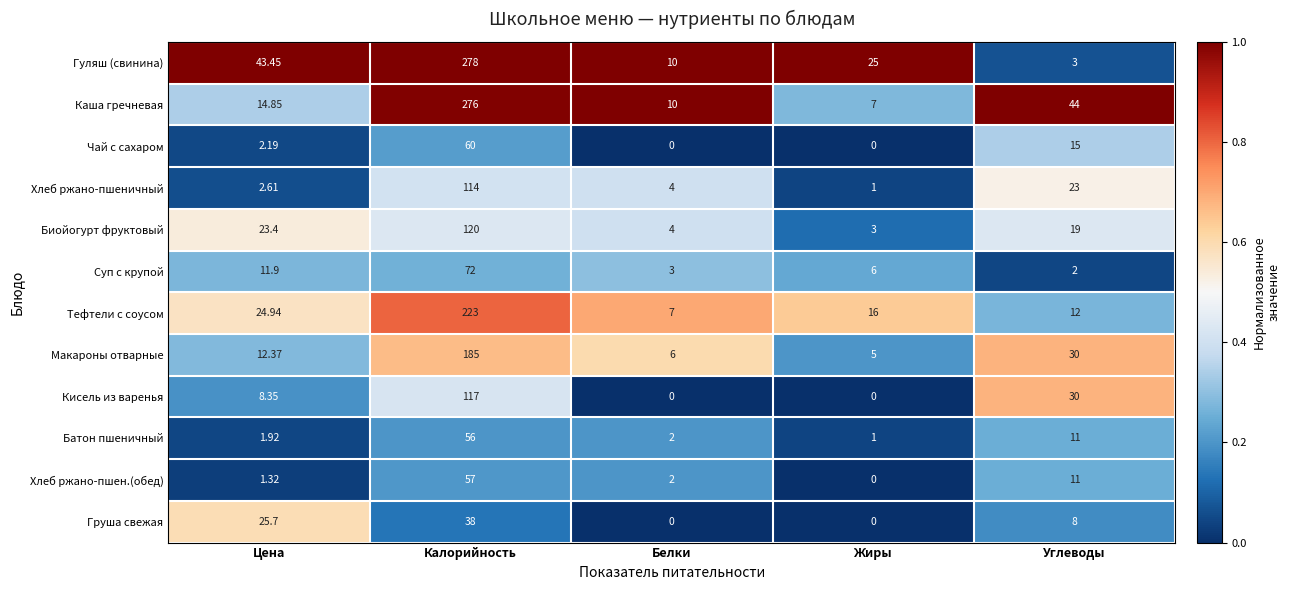

Where does the Каша гречневая series first go above 14?

Цена